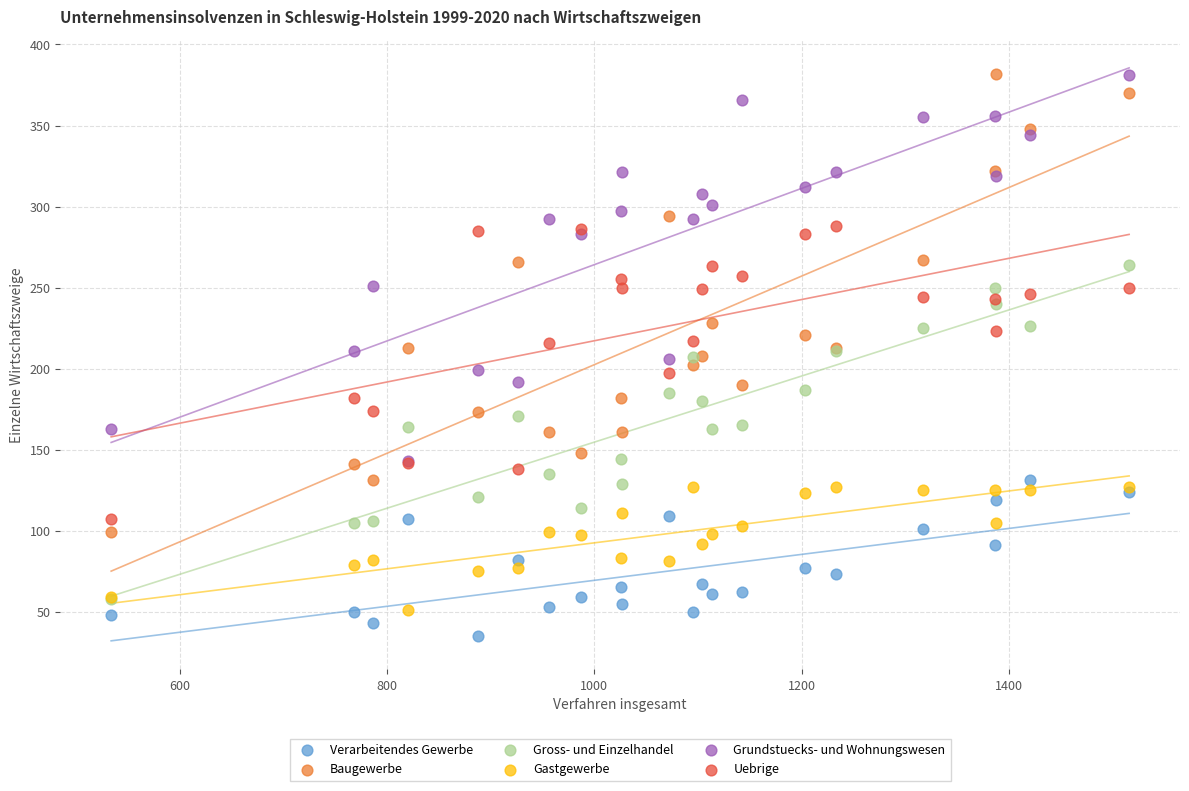

Which series has the largest Y range (max minus min)?

Baugewerbe